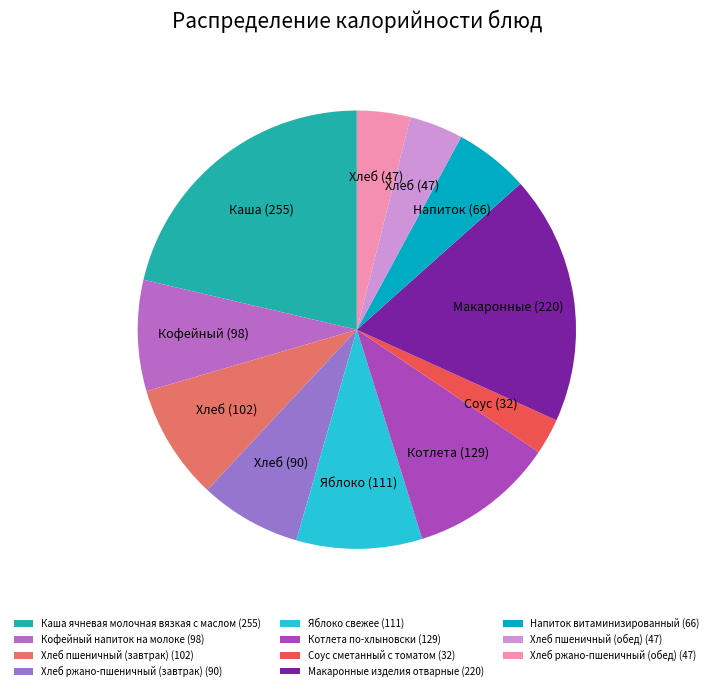

Combined, what portion of the pie is Яблоко свежее and Хлеб пшеничный (обед)?

13.2%